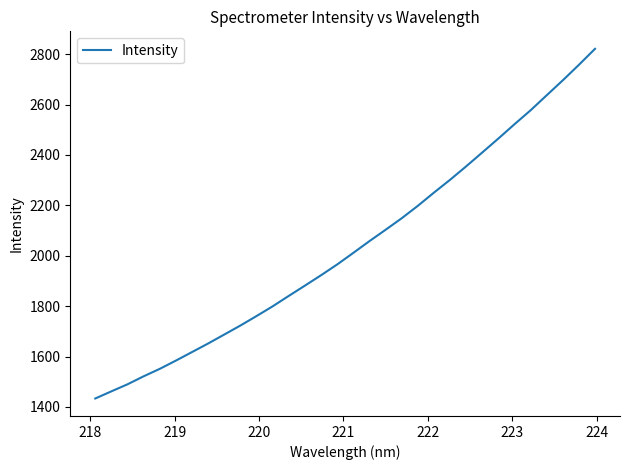

What is the smallest value displayed?

1433.4